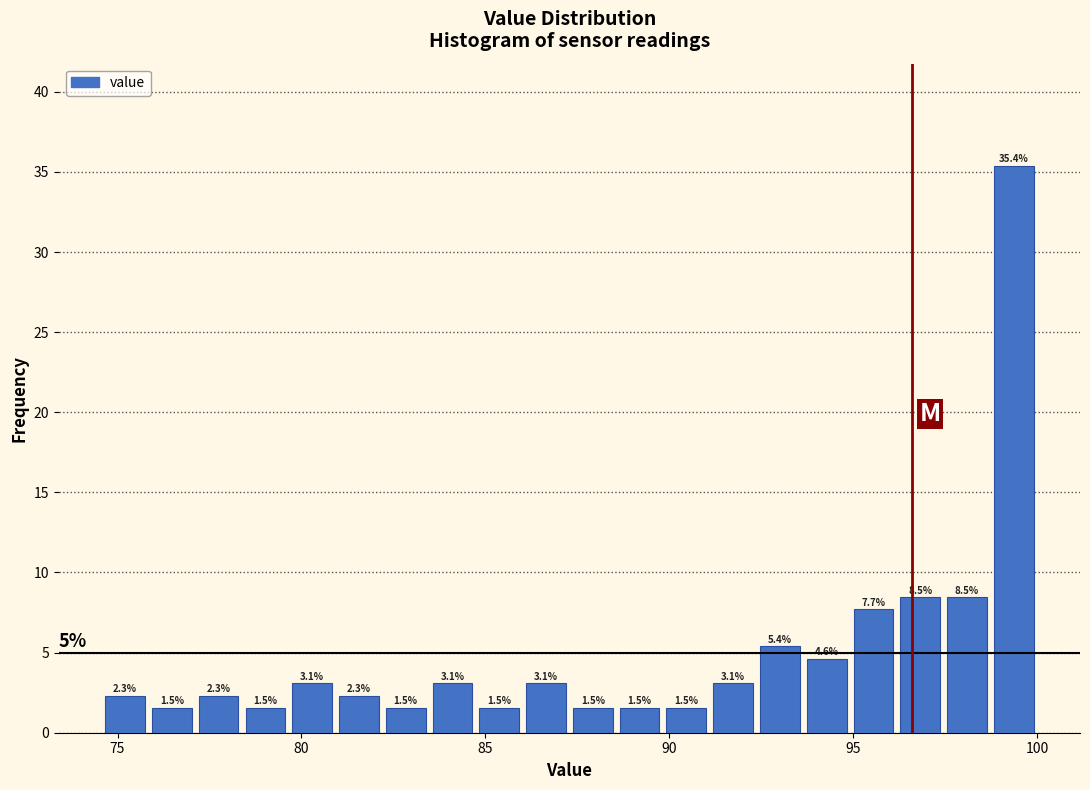

Around what value on the x-axis is the tallest bar? Give the approximate position of its centre, as read against the axis.

99.5